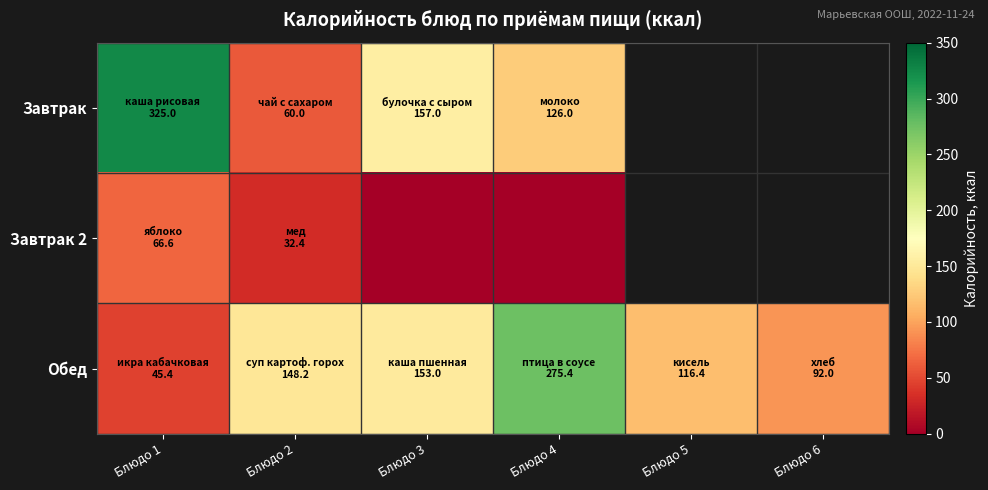

Count the number of categories in the chart.

6